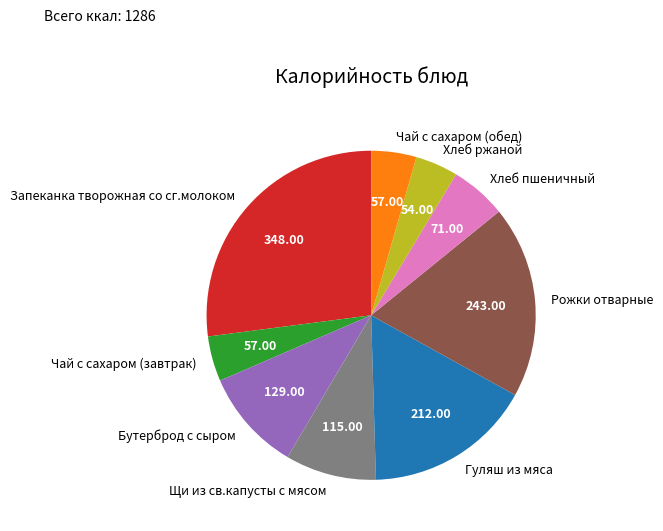

Is it true that Бутерброд с сыром is 10% of the pie?

True